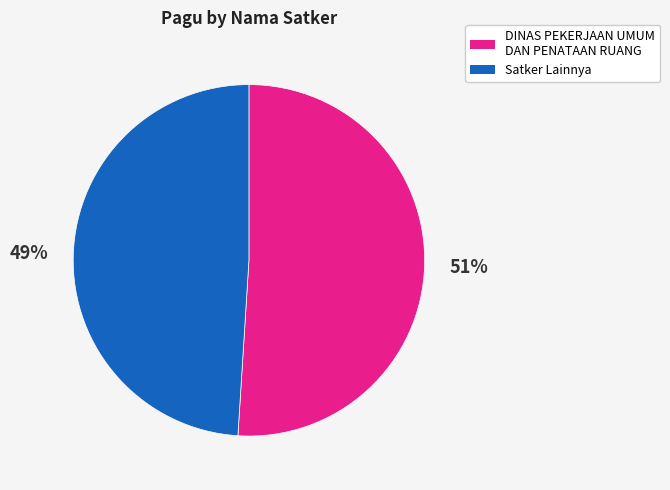

Does any single category account for the majority?

Yes